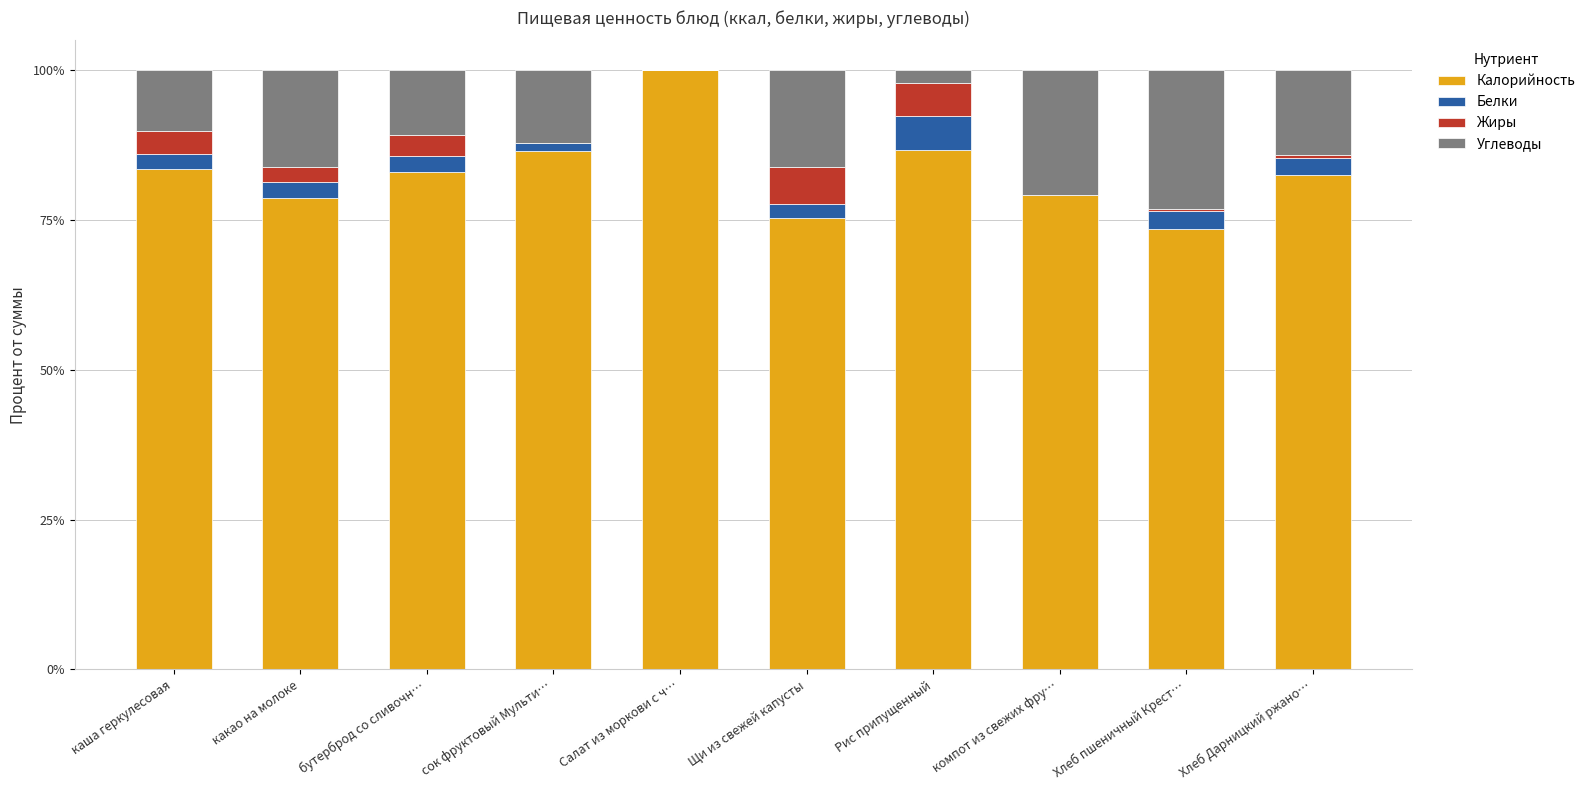

What is the highest value of the Калорийность series?

100.0